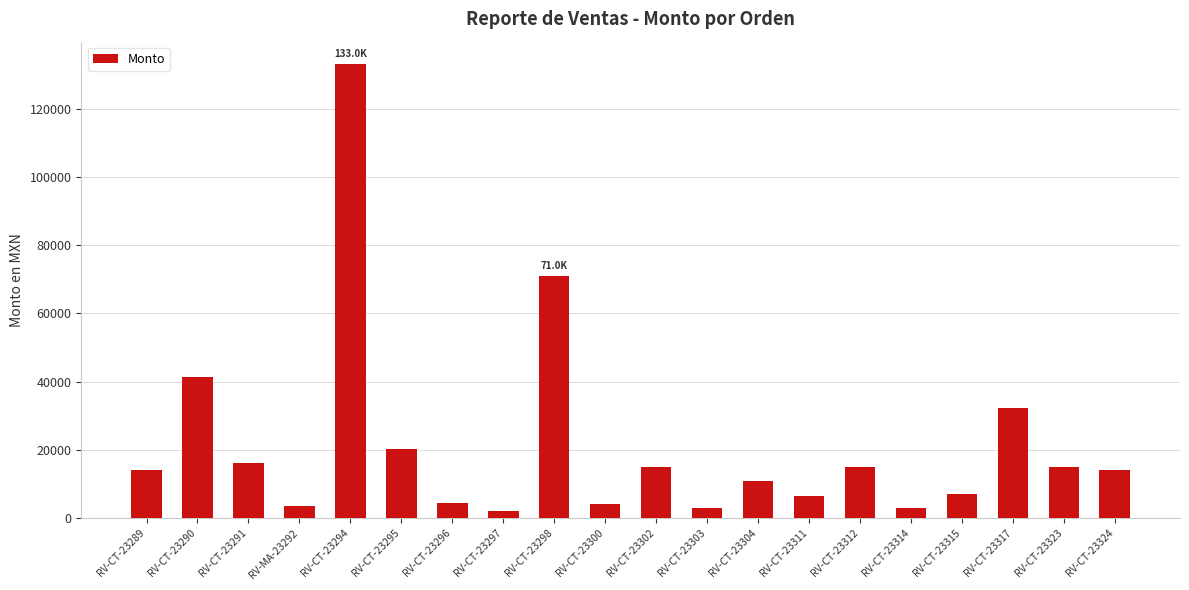

What is the maximum value shown in the chart?

132980.0